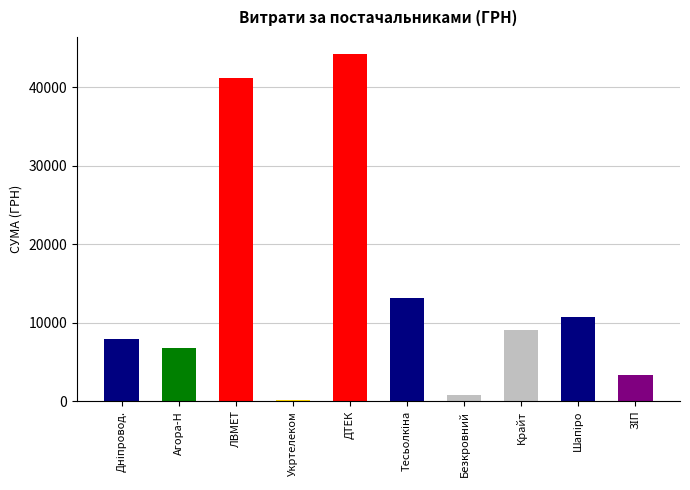

How many distinct data groups are displayed?

1